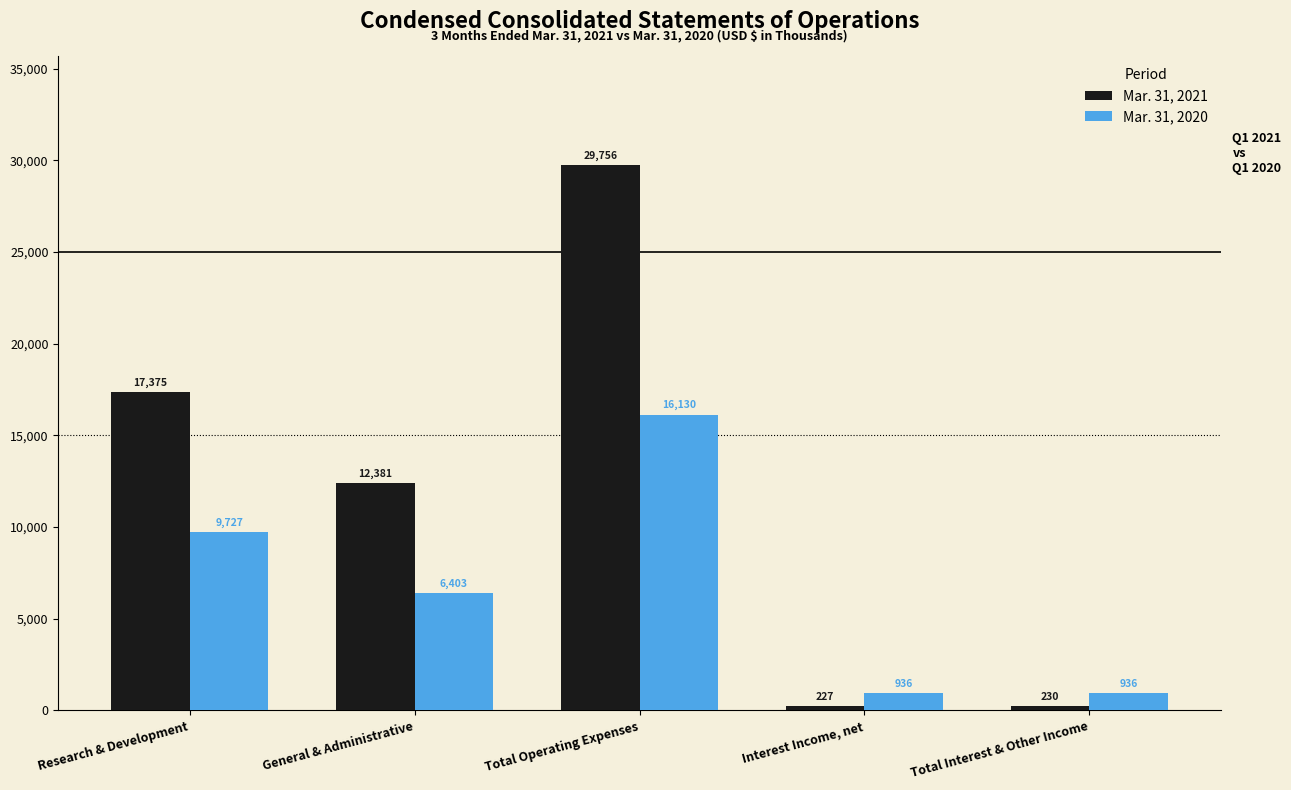

What is the maximum value for Mar. 31, 2020?

16130